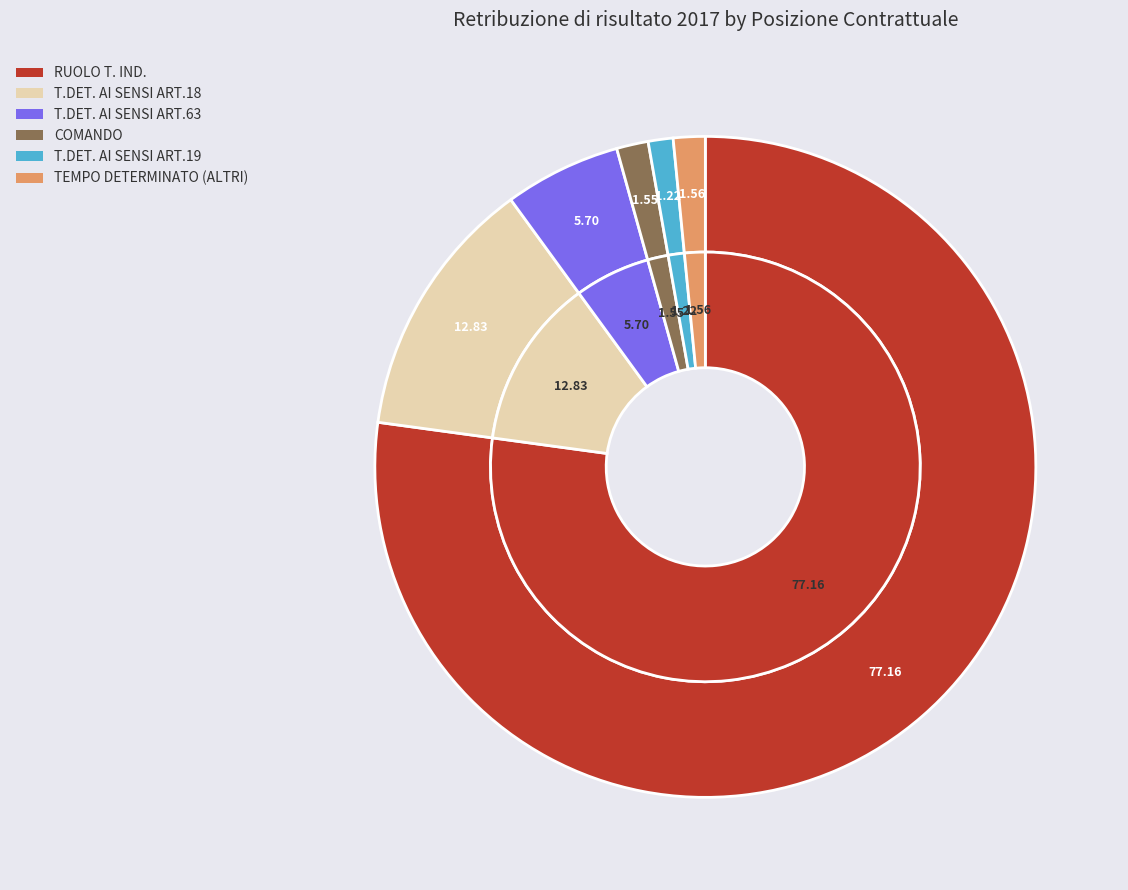

Do COMANDO NON ONEROSO SANITA' and COMANDO together represent more than half of the pie?

No